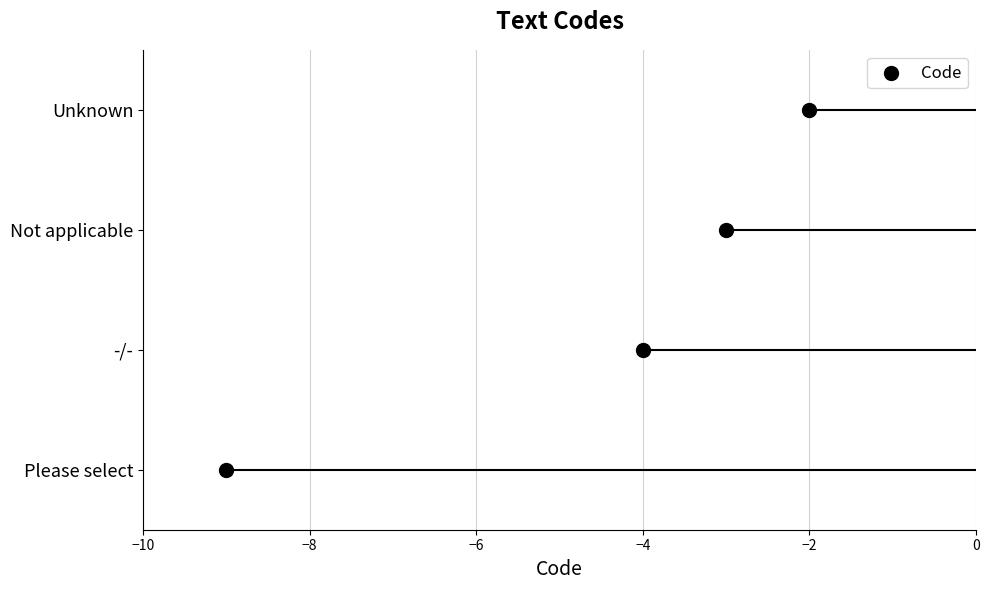

Between −10 and −8, which is larger?

−8